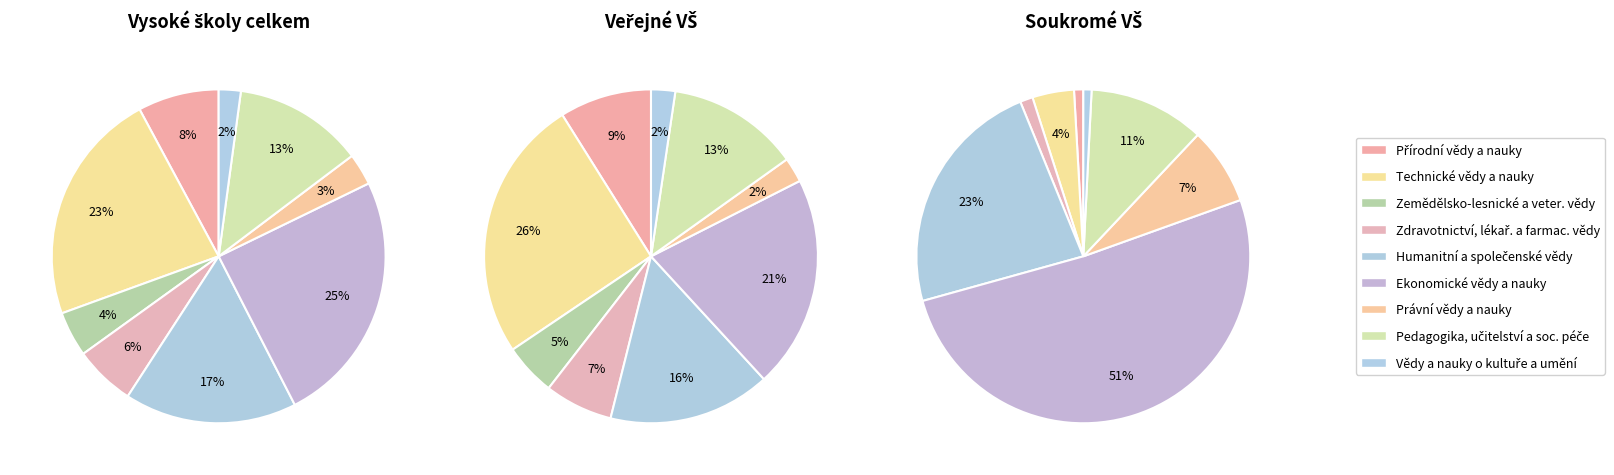

To the nearest percent, what is the difference between the Technické vědy a nauky and Přírodní vědy a nauky slice percentages?

15%